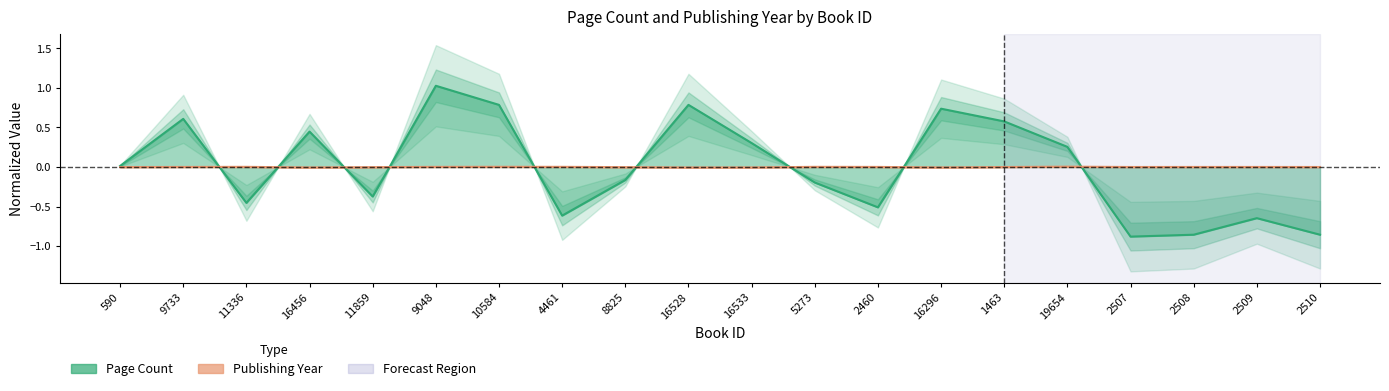

What is the label of the 13th point from the left?

2460